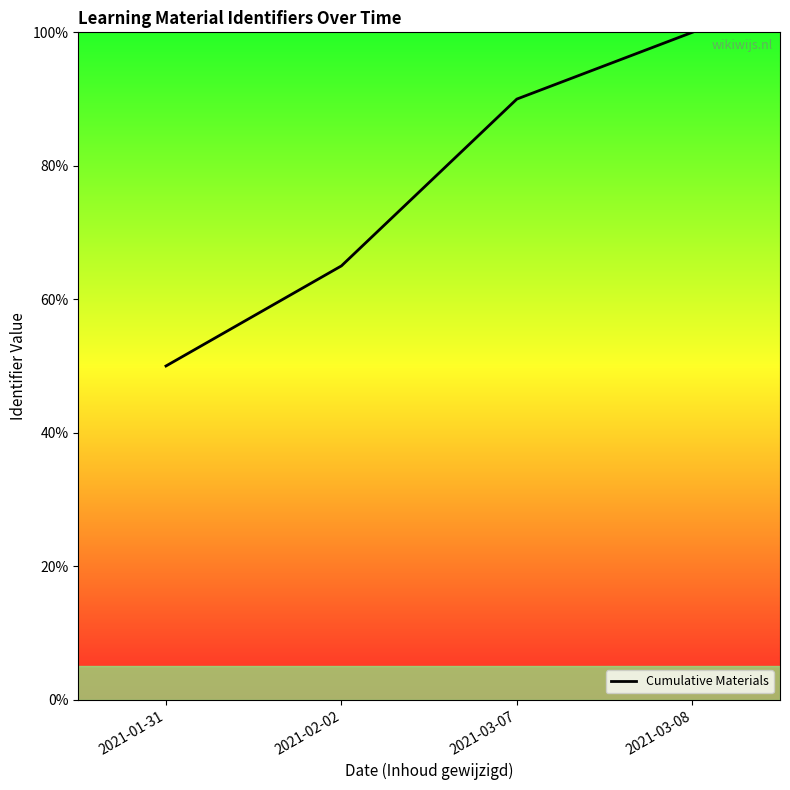

Is it true that the value at 2021-01-31 is 16?

False